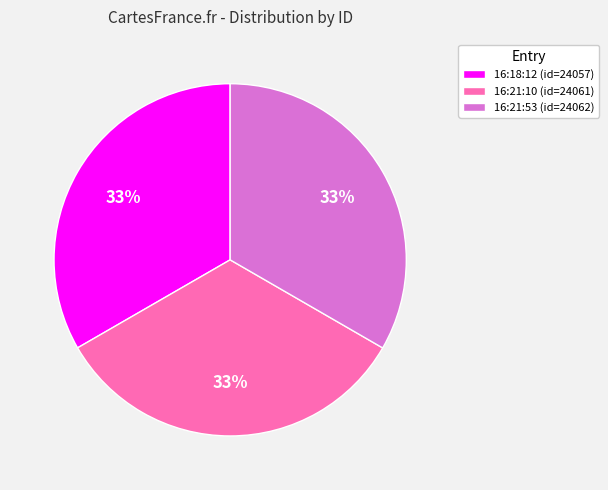

What is the ratio of the value at 16:21:10 (id=24061) to the value at 16:21:53 (id=24062)?

1.0